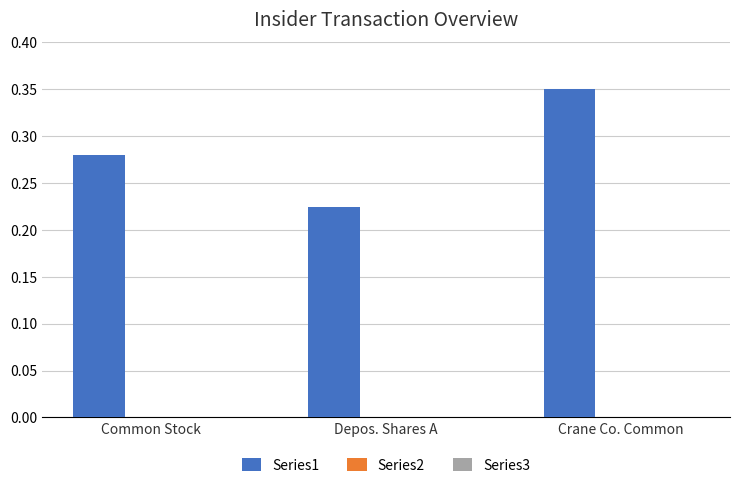

Which series has the largest total across all categories?

Series1